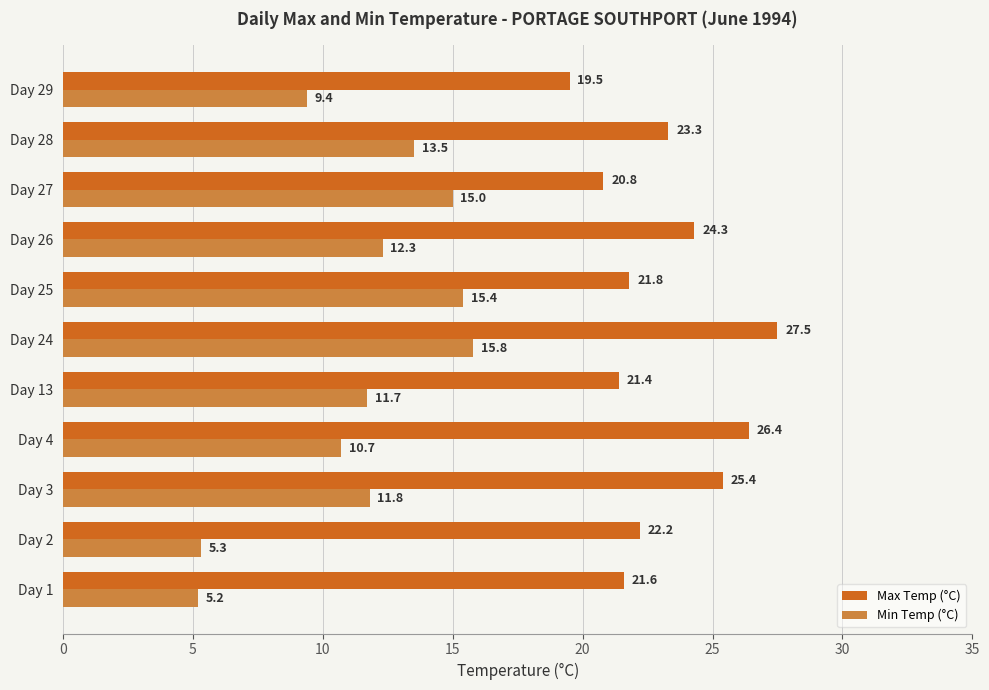

At which label is Max Temp (°C) closest to 23?

Day 28